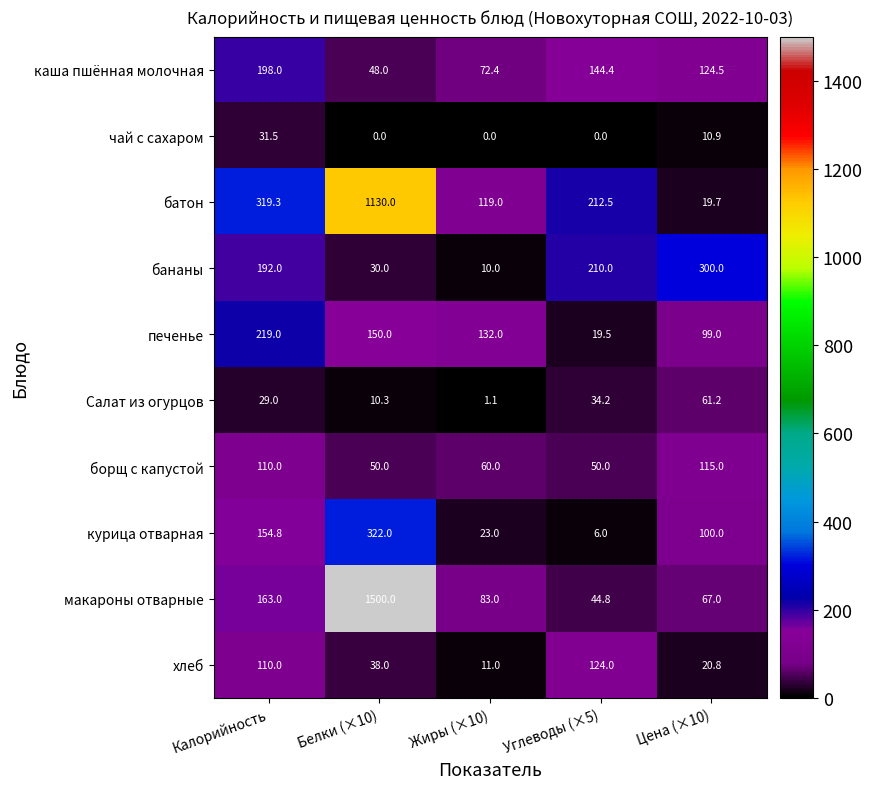

Read the макароны отварные value at Углеводы (×5).

44.8